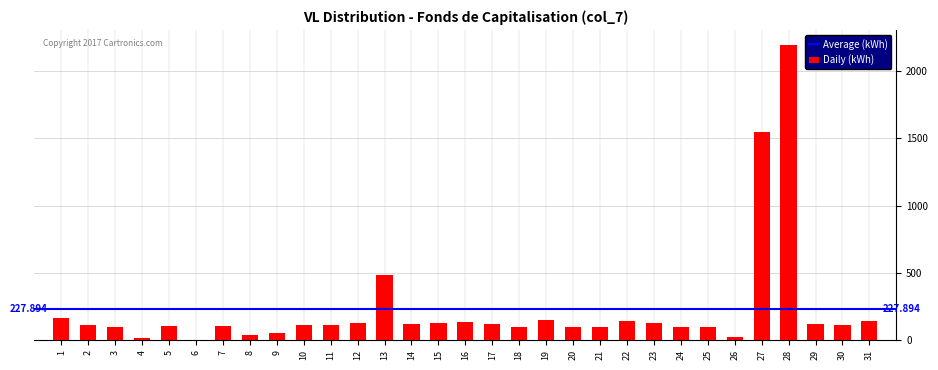

Are the bars horizontal?

No